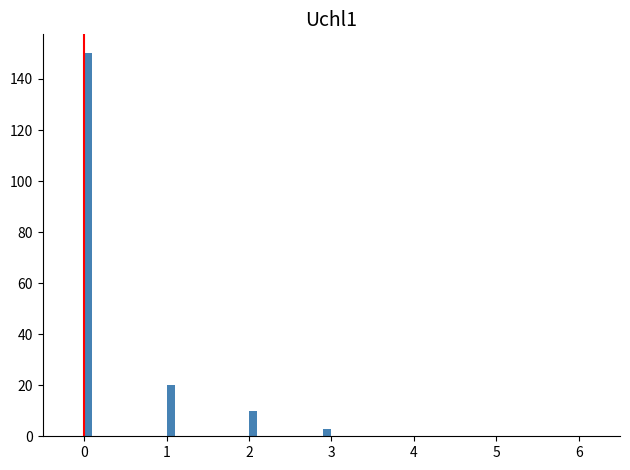

Read against the x-axis, roughly where is the centre of the tallest bar?

0.1